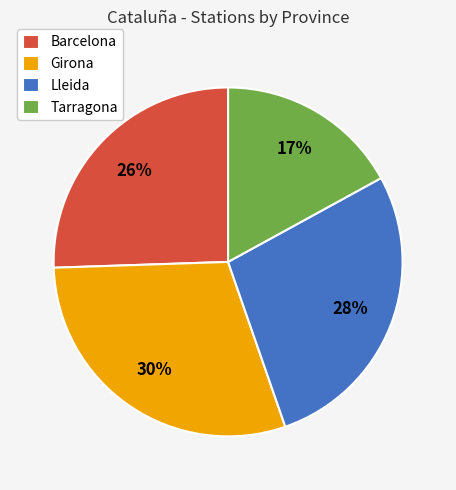

Which category has the biggest portion of the pie?

Girona